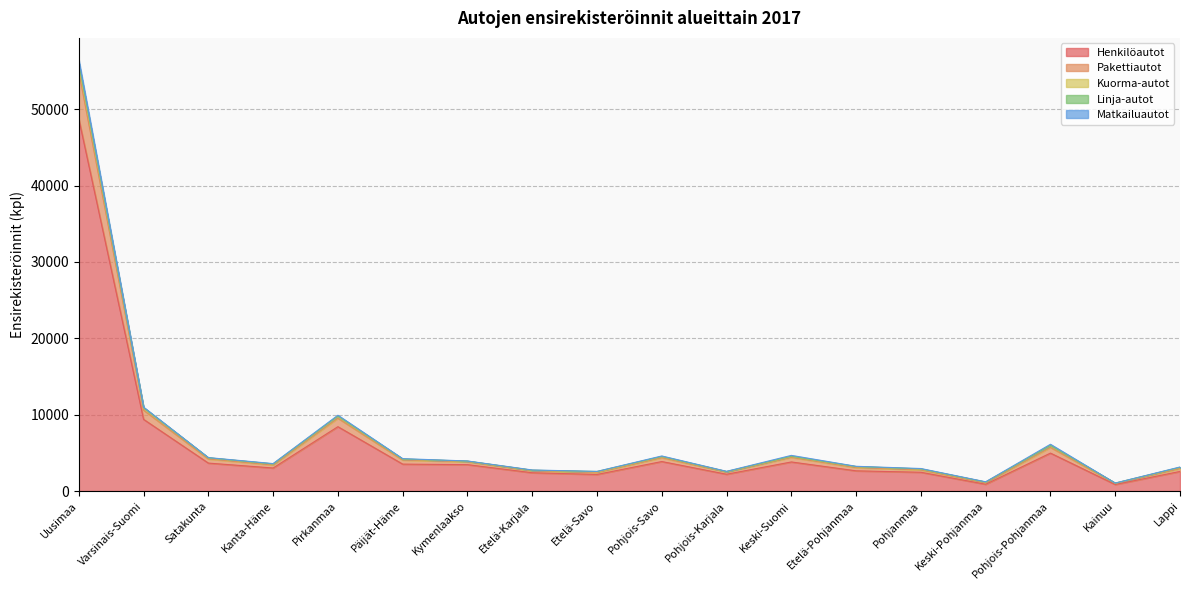

The Henkilöautot series shows 2400 at Etelä-Karjala. True or false?

True